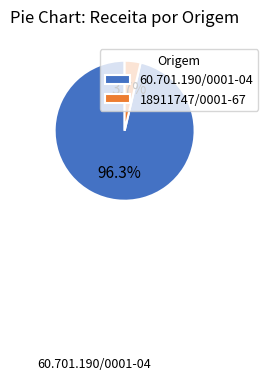

To the nearest percent, what is the combined percentage of 60.701.190/0001-04 and 18911747/0001-67?

100%